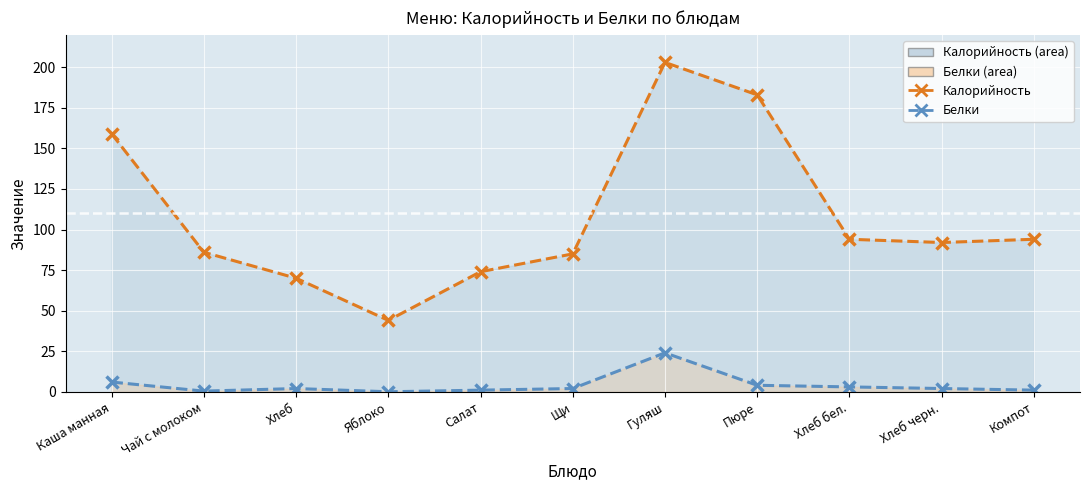

What is the difference between the highest and lowest values at Хлеб черн.?

90.0